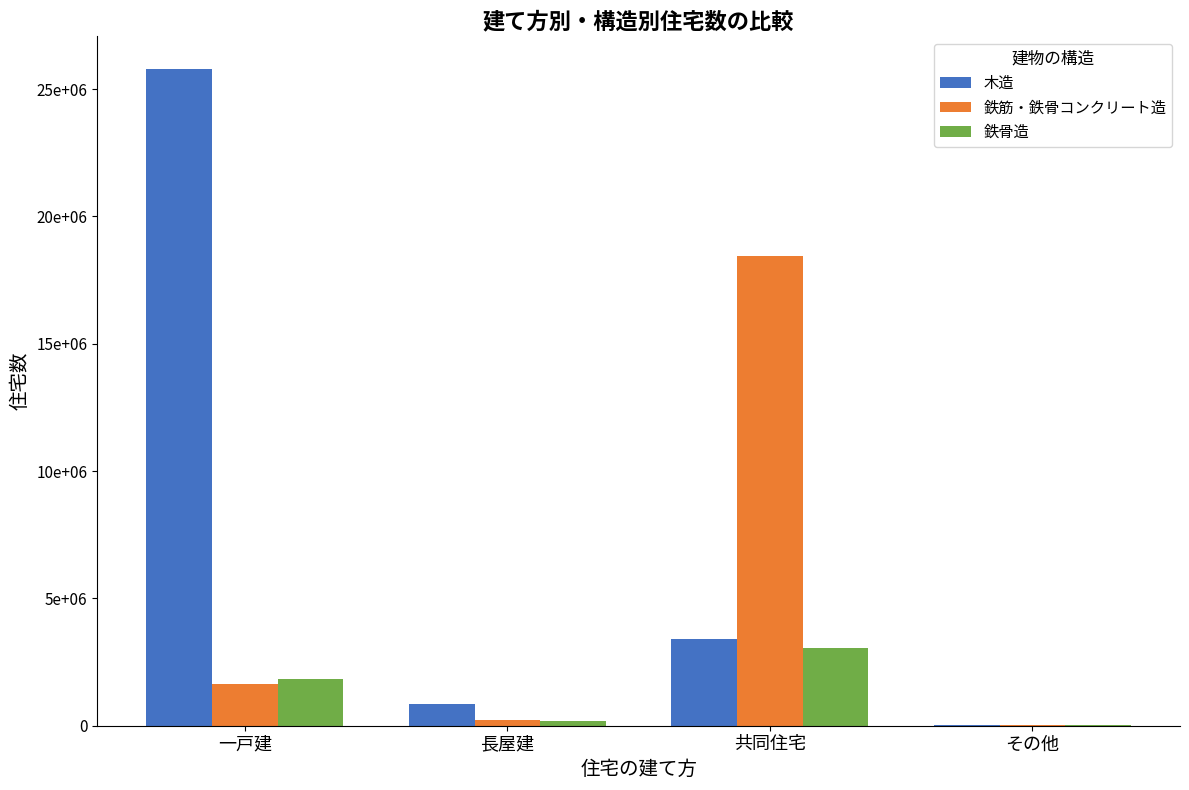

Between その他 and 長屋建, which is larger?

長屋建